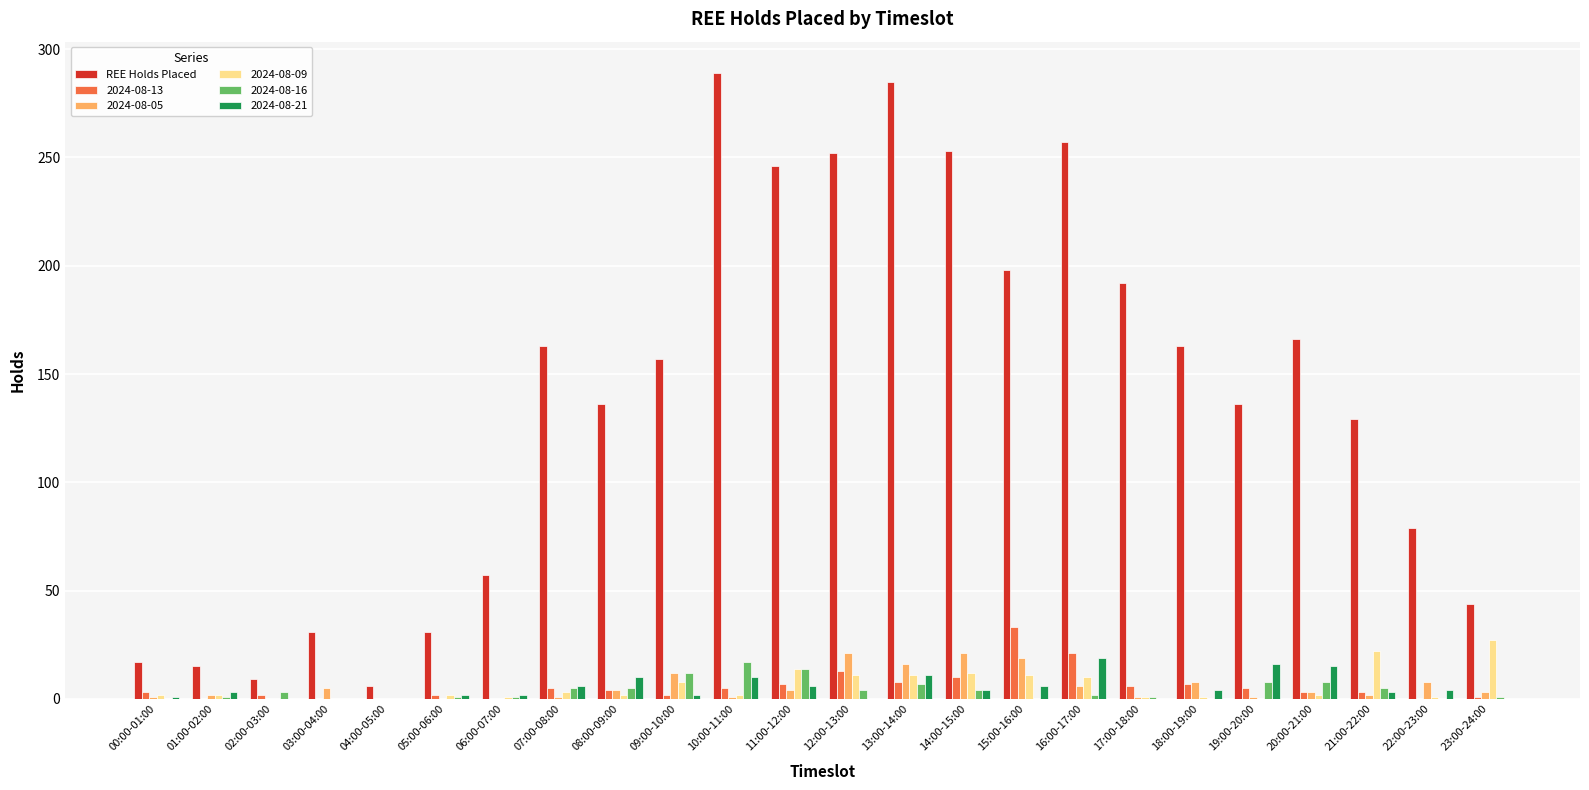

Which series changed the most between 05:00-06:00 and 17:00-18:00?

REE Holds Placed